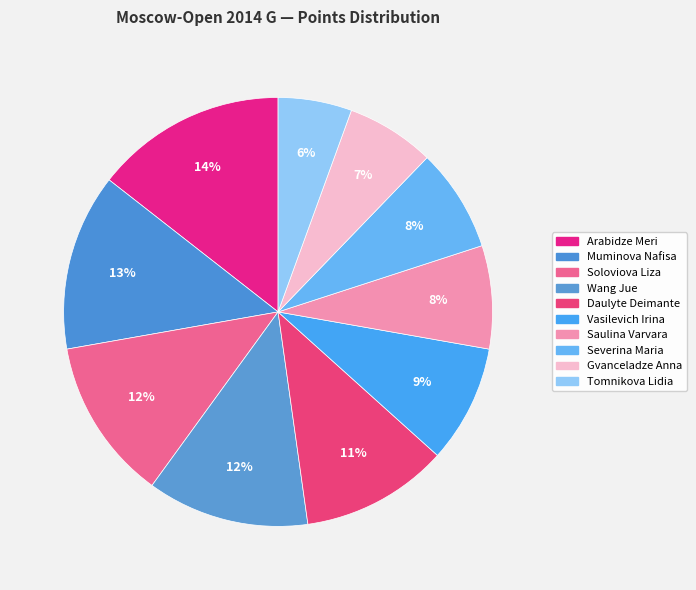

What is the total percentage of Vasilevich Irina and Soloviova Liza?

21.1%